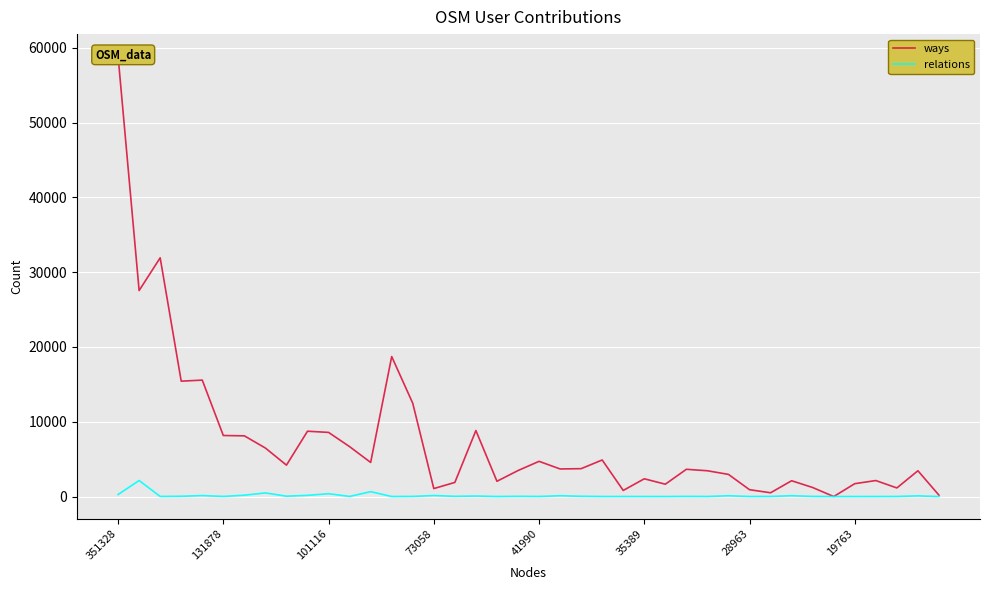

True or false: relations and ways intersect in this chart.

False